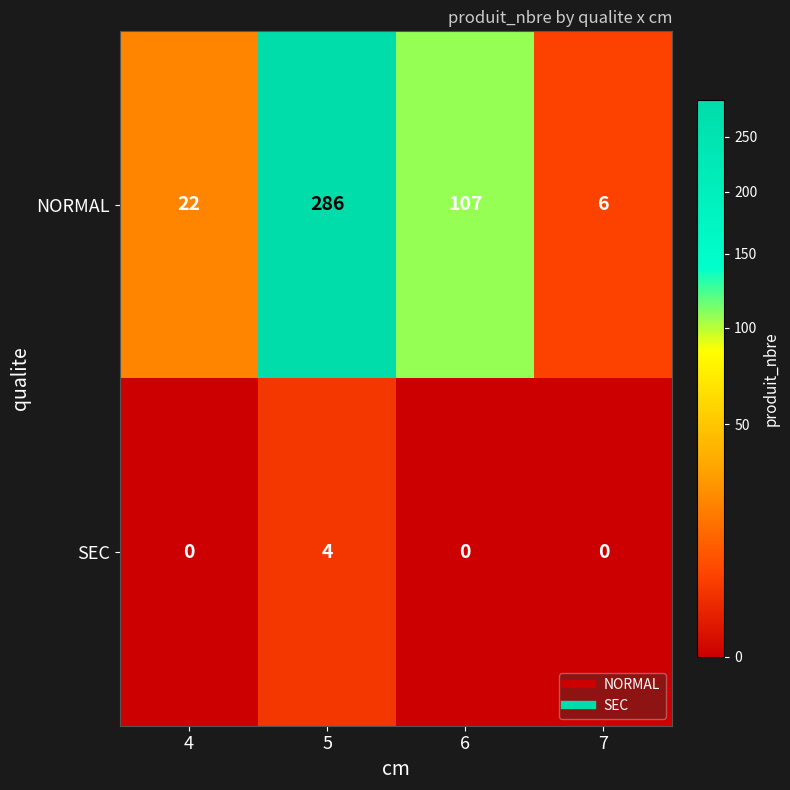

What is the total value across all series at 5?

290